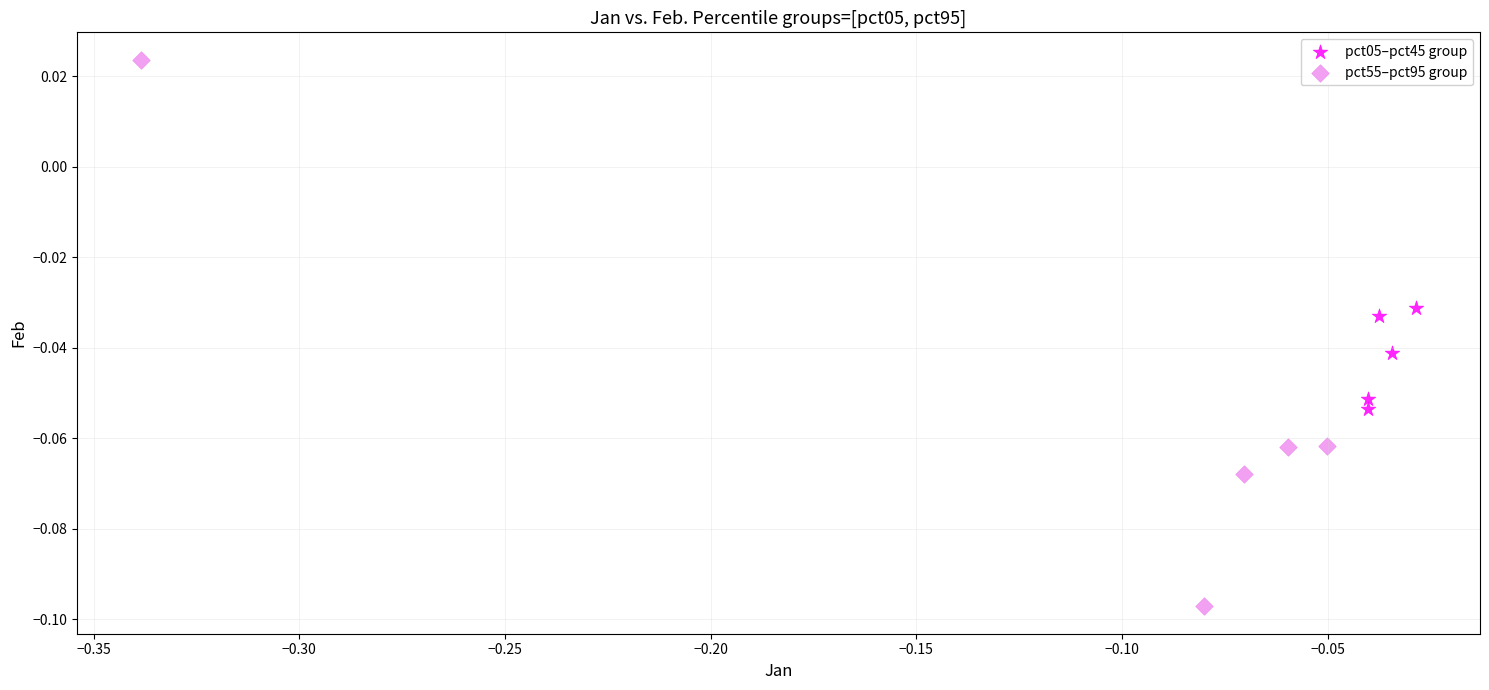

Which series reaches the maximum Y coordinate?

pct55–pct95 group